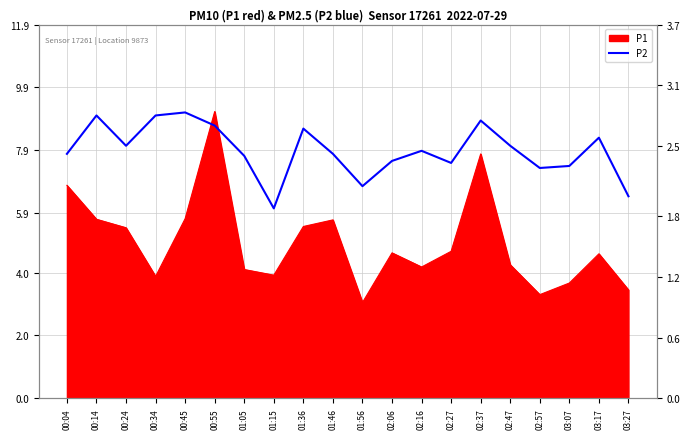

What position from the right is 02:16?

8